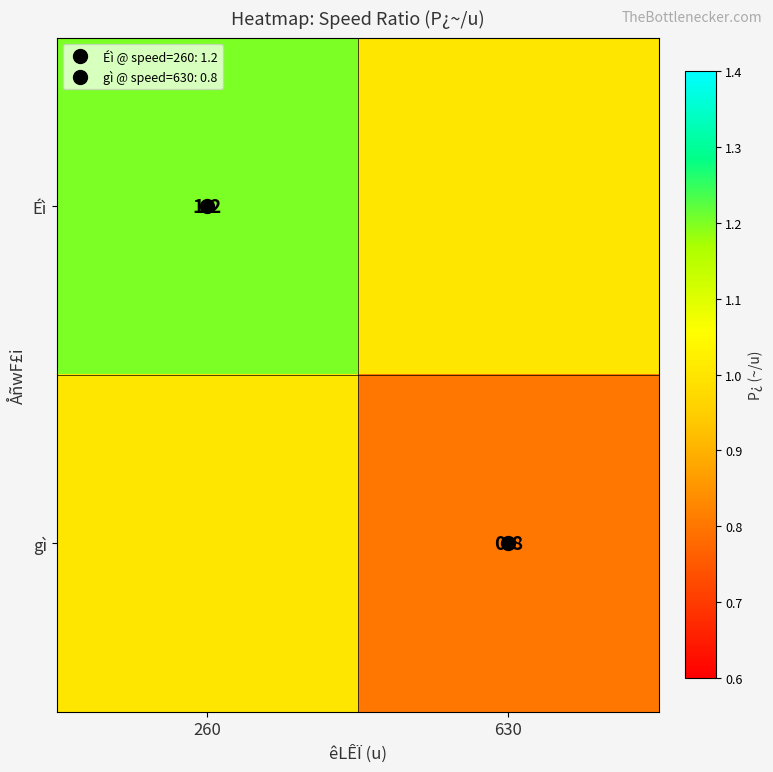

Which label corresponds to the largest value in the chart?

260